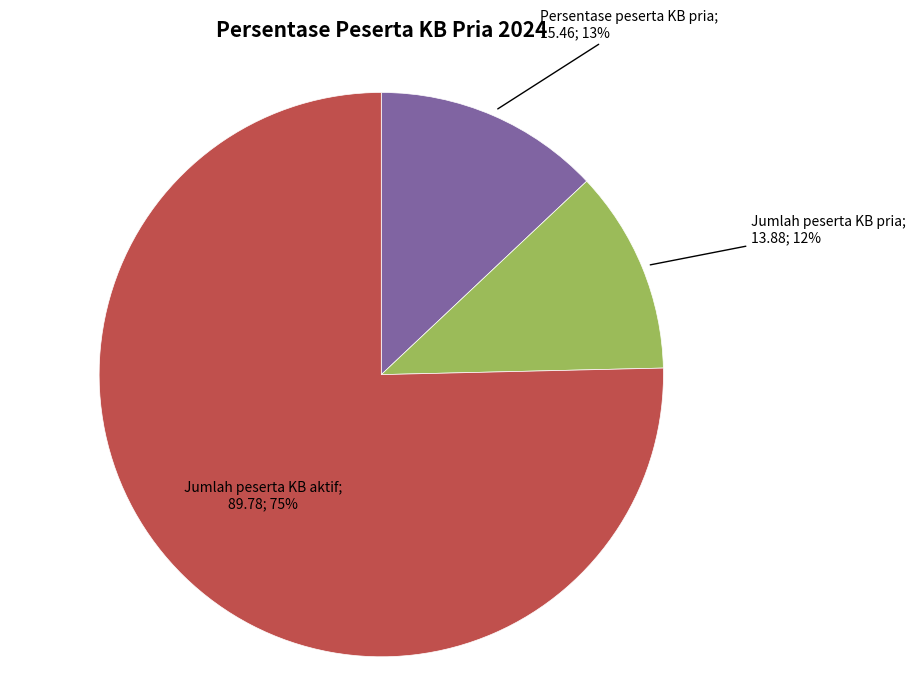

Does any single category account for the majority?

Yes